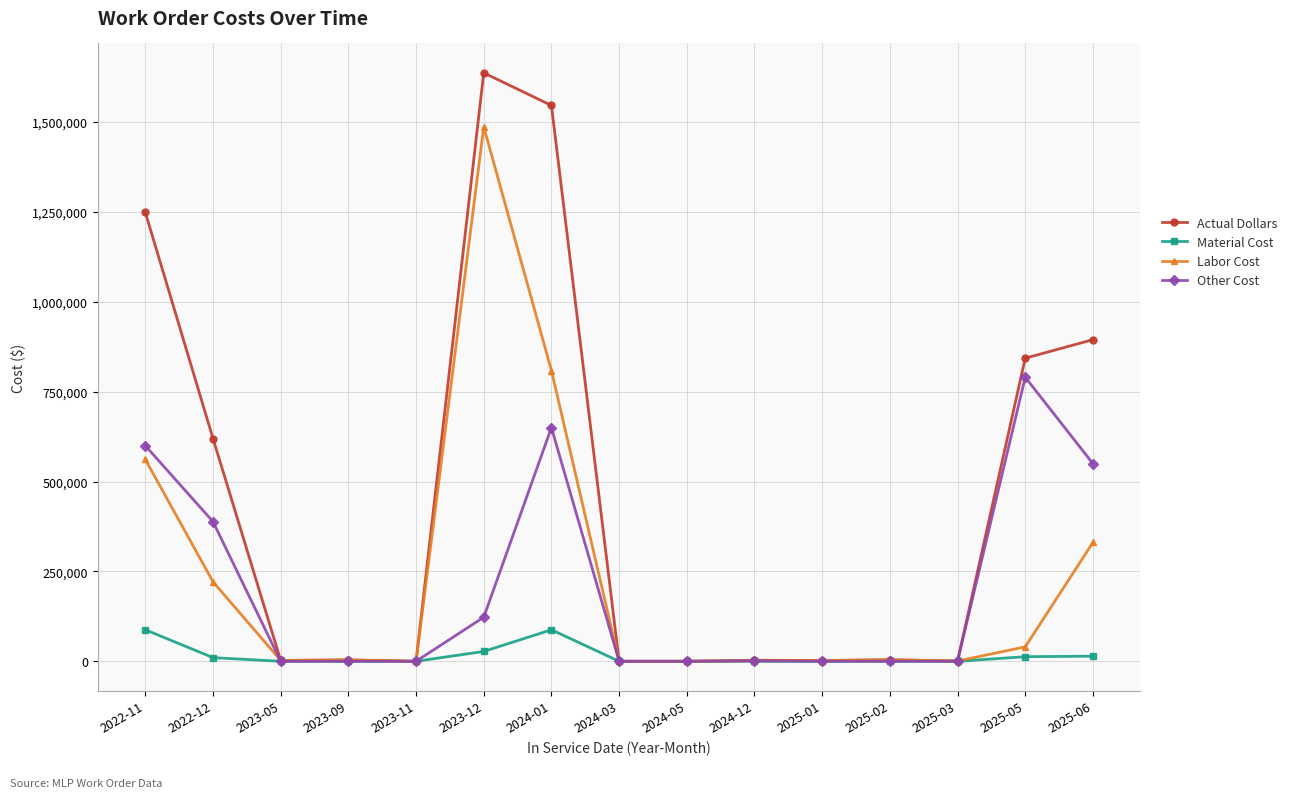

How many values in the Actual Dollars series are below 3799?

7